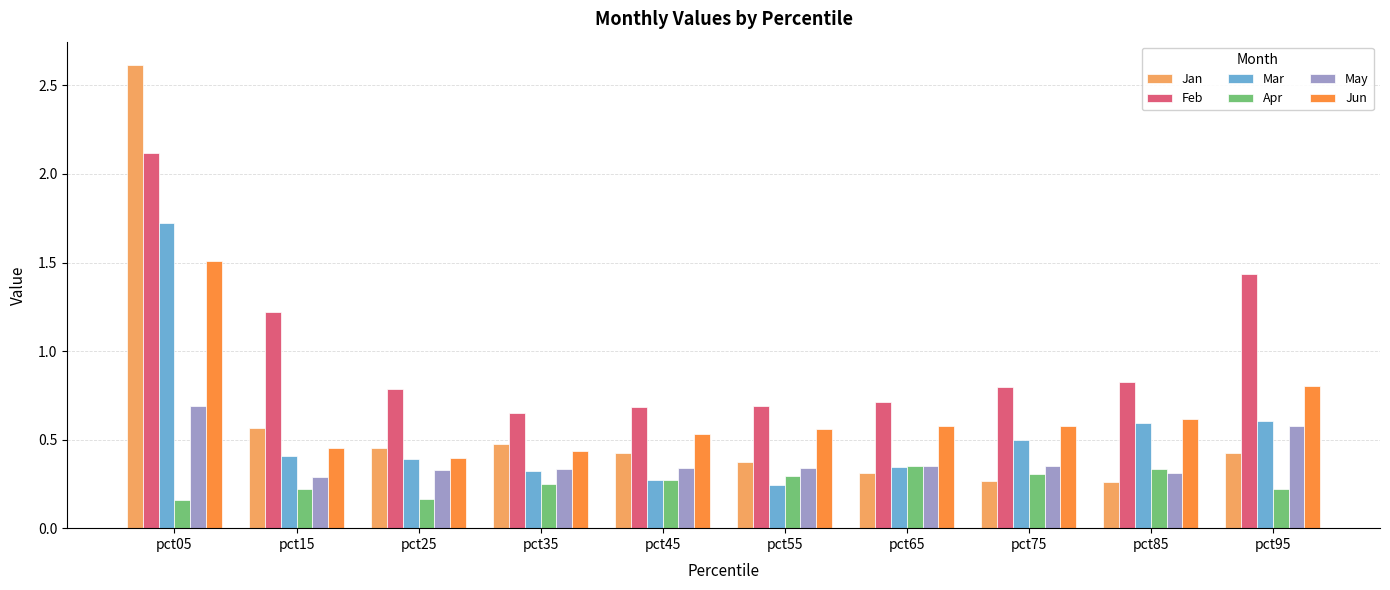

The Jan series shows 0.5 at pct25. True or false?

True